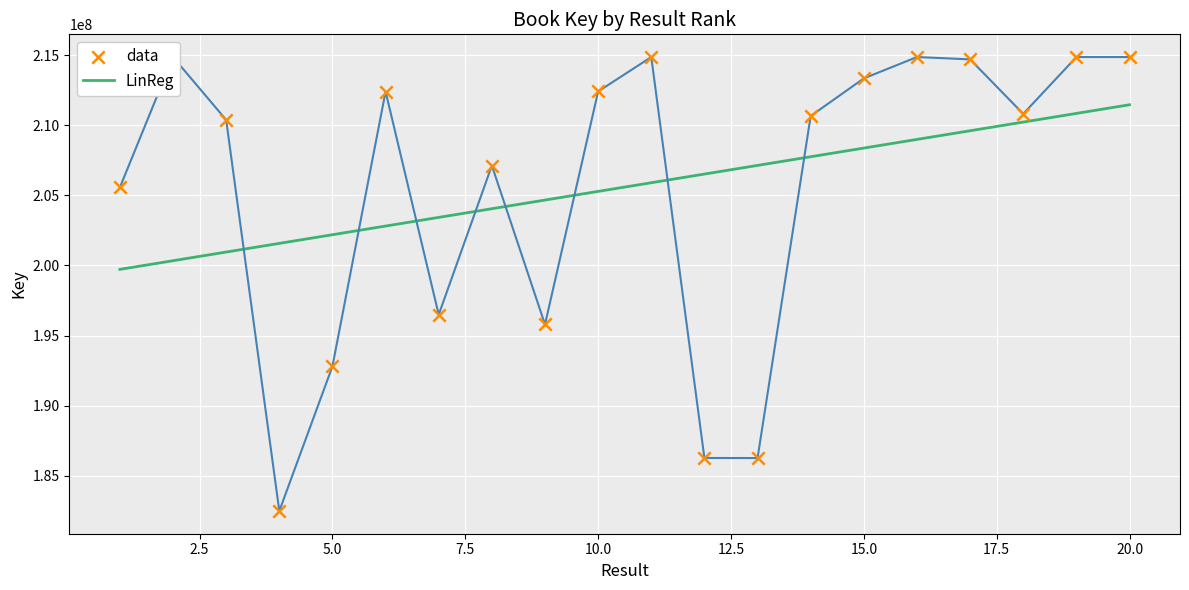

What is the change in value from 2 to 14?

-4202243